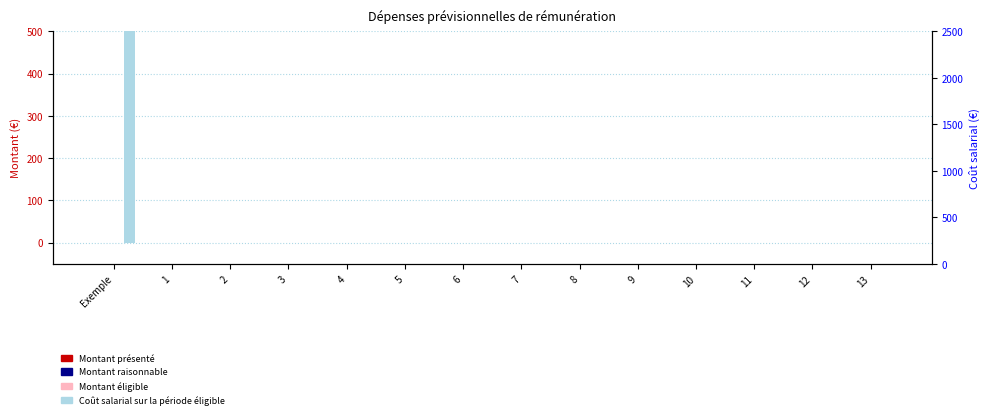

What is the difference between the maximum and minimum values in the Coût salarial sur la période éligible series?

2000